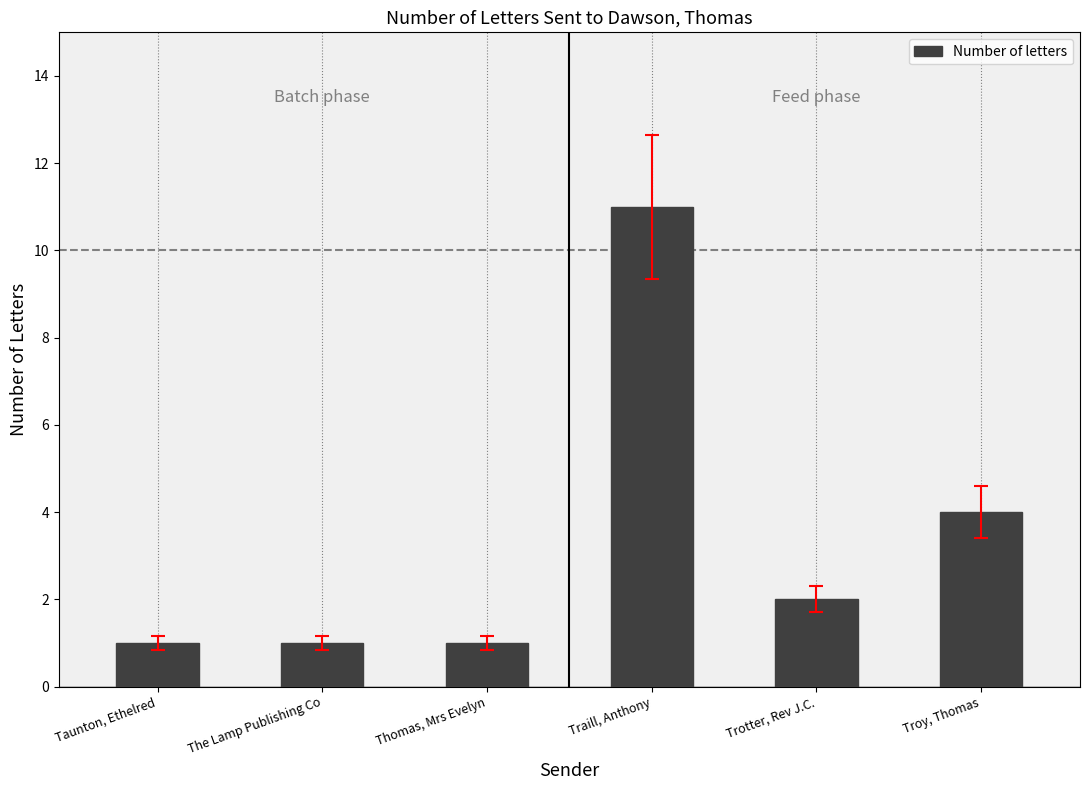

The chart shows a value of 8 at Traill, Anthony. True or false?

False